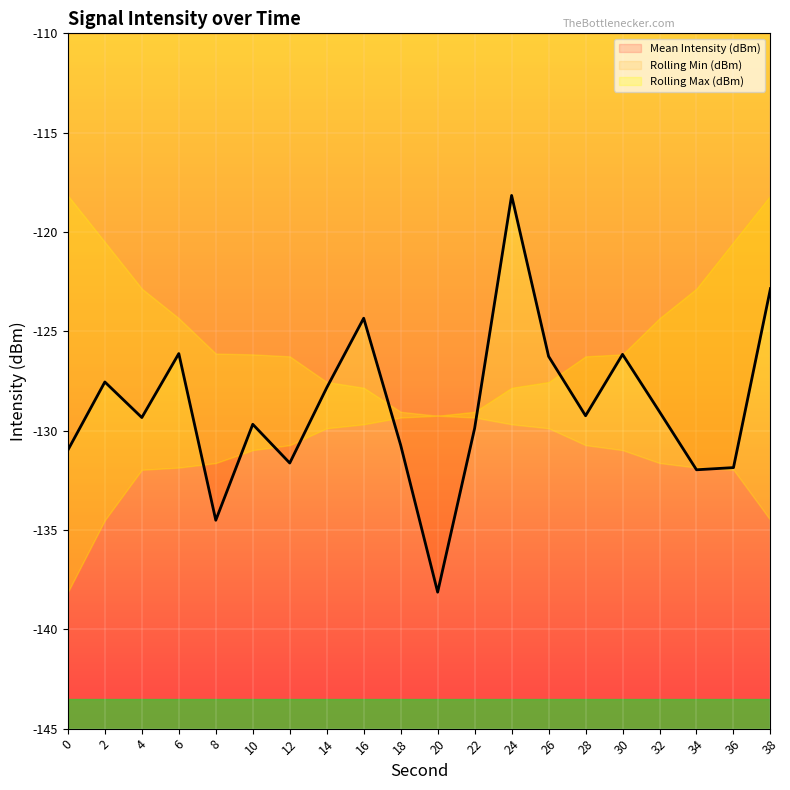

How many lines are shown in the chart?

3